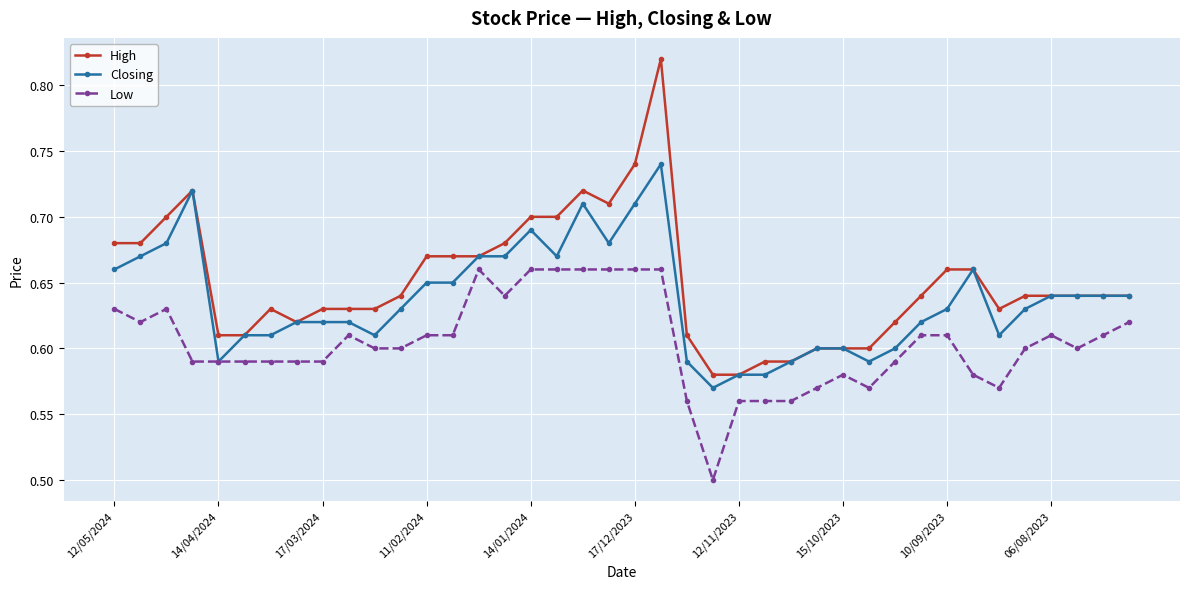

List the series in order of their overall mean, lowest first.

Low, Closing, High